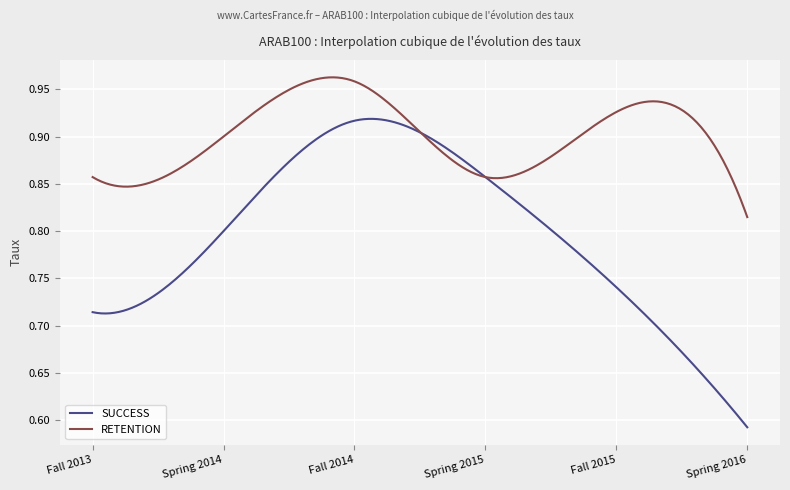

True or false: SUCCESS and RETENTION intersect in this chart.

True